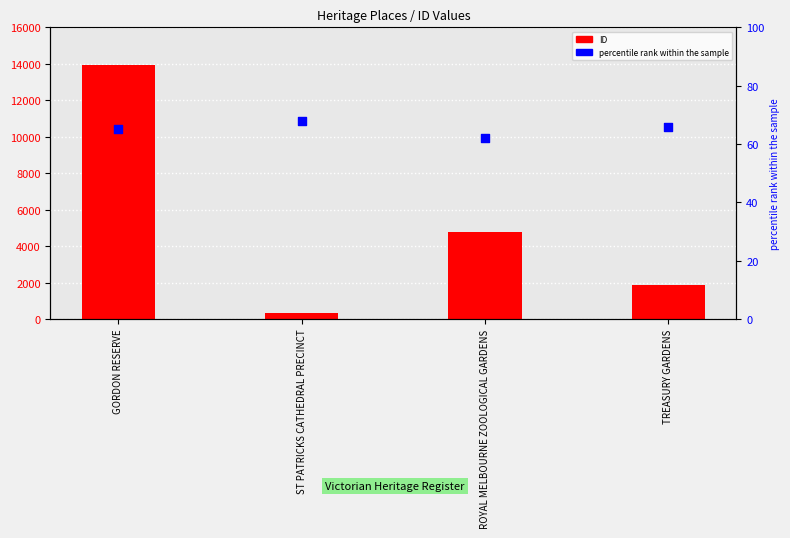

Which series contains the highest Y value?

ID